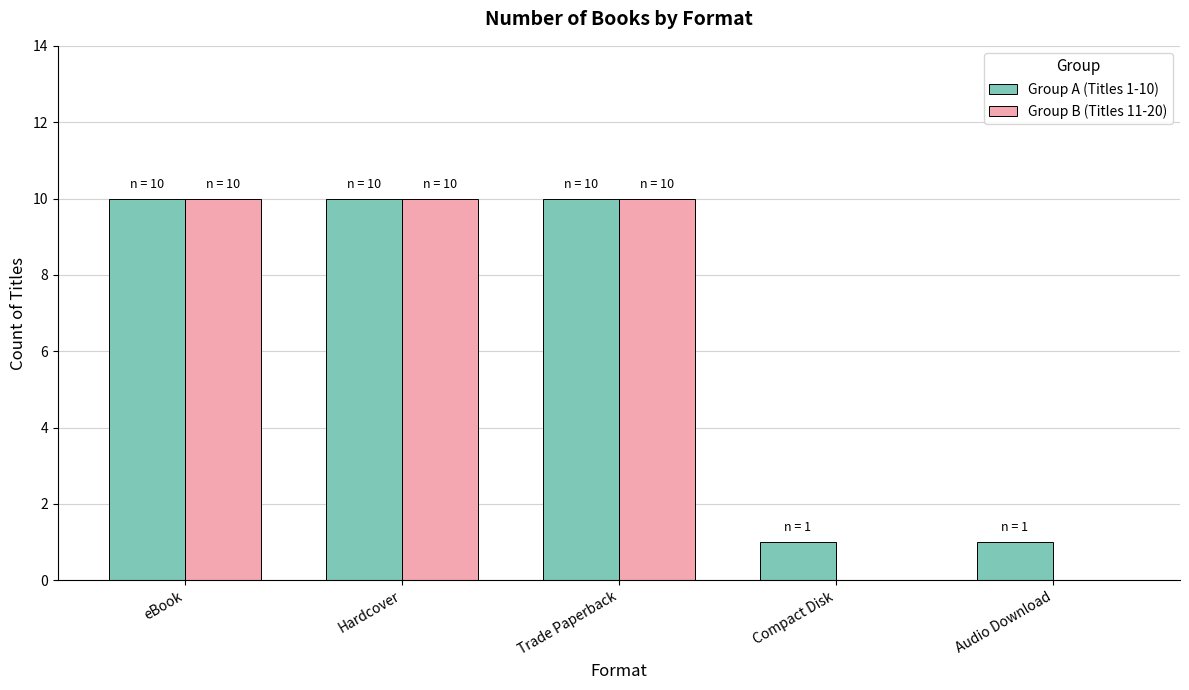

Is the value of Group B (Titles 11-20) at Compact Disk greater than the value of Group A (Titles 1-10) at Trade Paperback?

No